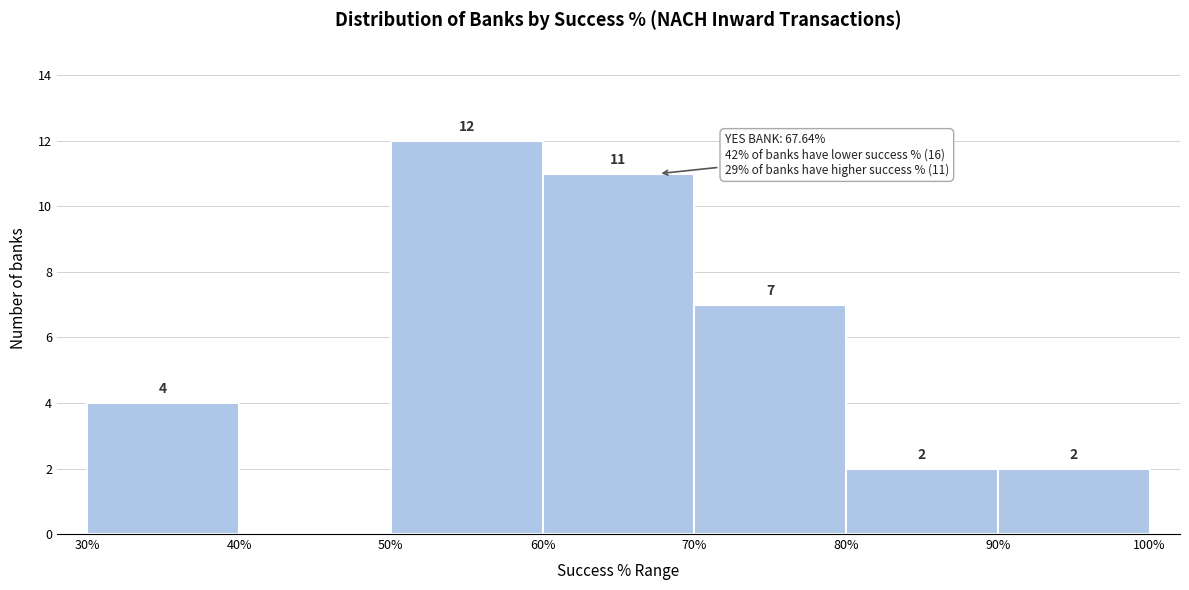

Which range on the x-axis has the tallest bar?

50% to 60%